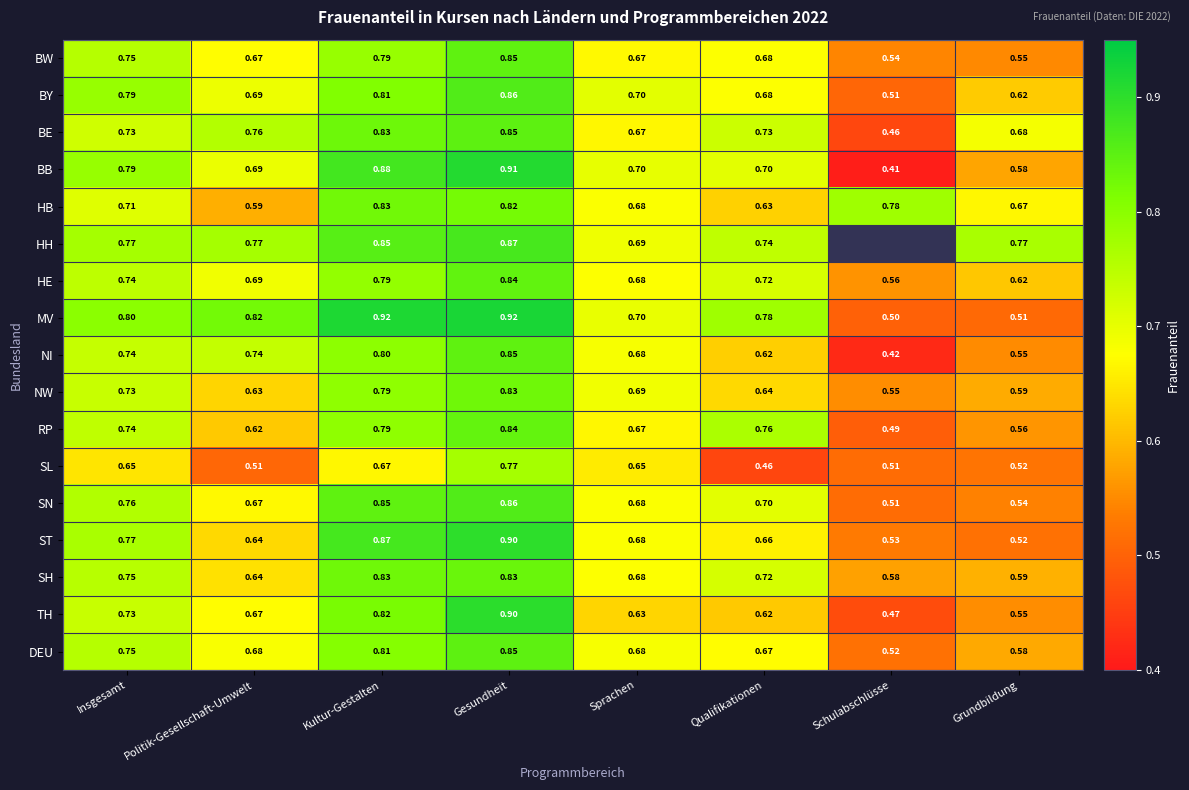

Between Grundbildung and Politik-Gesellschaft-Umwelt, which is larger?

Politik-Gesellschaft-Umwelt